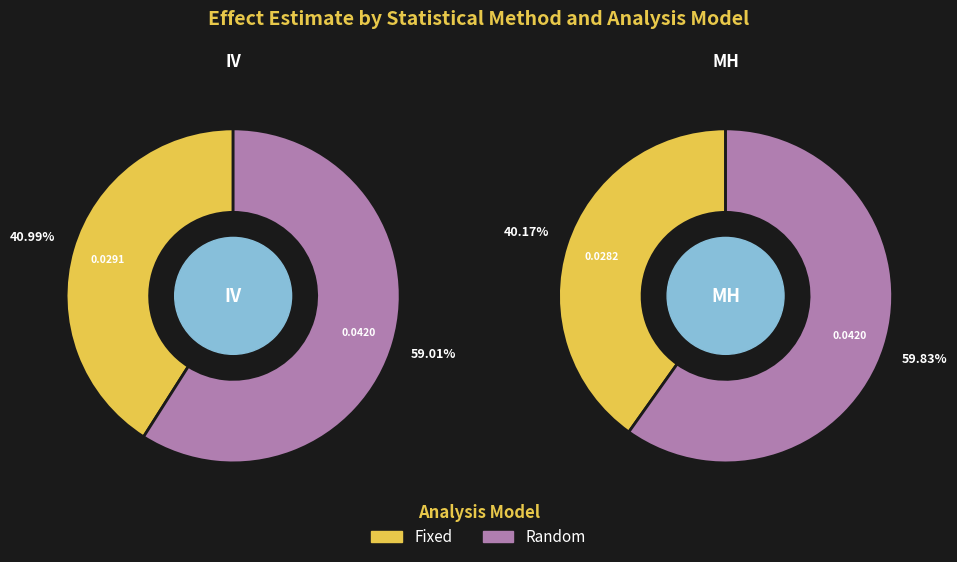

To the nearest percent, what is the average slice percentage?

50%